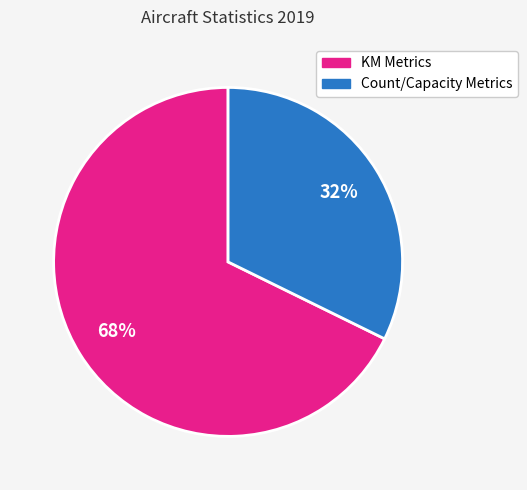

Is there any slice that represents more than half of the pie?

Yes